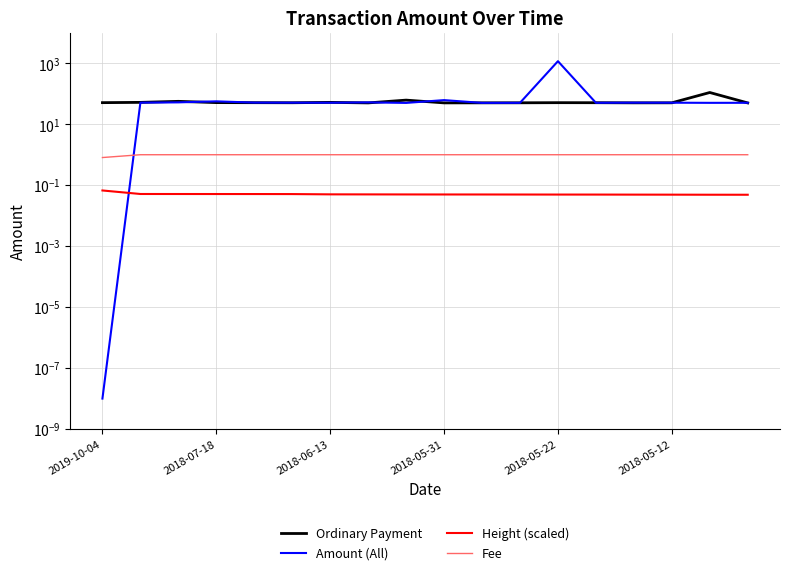

Reading right to left, transcribe all the data shown in this chart.

Ordinary Payment: 50.1	110.0	50.5	50.4	50.9	51.0	50.5	50.4	50.2	61.8	50.1	52.2	50.7	51.0	51.2	56.4	52.2	51.1
Amount (All): 50.5	50.4	50.9	51.0	50.5	1170.0	50.4	50.2	61.8	50.1	52.2	50.7	51.0	51.2	56.4	52.2	51.1	0.0
Height (scaled): 0.0	0.0	0.0	0.0	0.0	0.0	0.0	0.0	0.0	0.0	0.0	0.1	0.1	0.1	0.1	0.1	0.1	0.1
Fee: 1.0	1.0	1.0	1.0	1.0	1.0	1.0	1.0	1.0	1.0	1.0	1.0	1.0	1.0	1.0	1.0	1.0	0.8